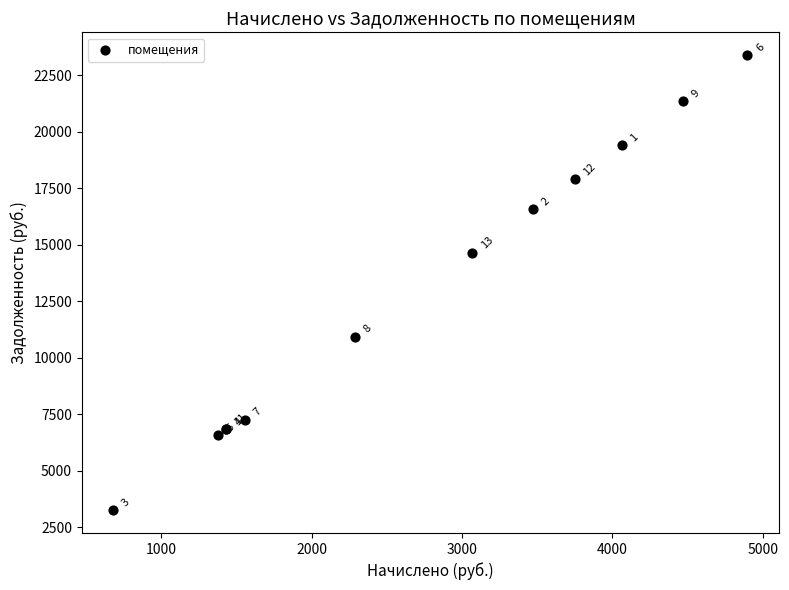

What Y value in the scatter plot is closest to 13318?

14650.3